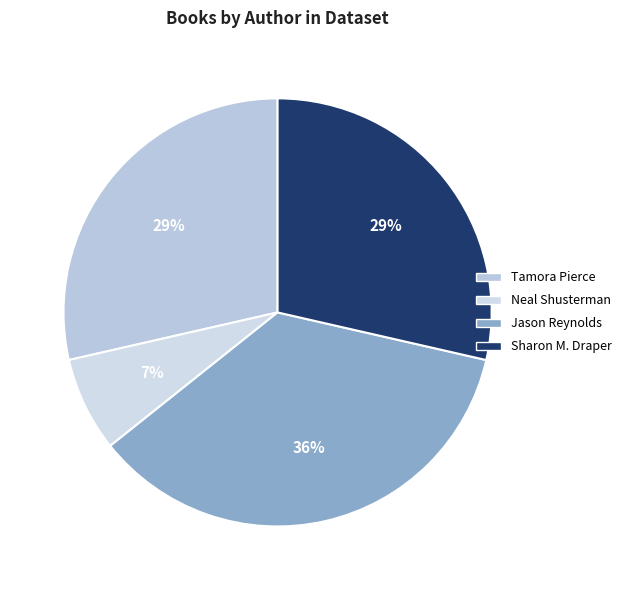

Is it true that Jason Reynolds is 22% of the pie?

False